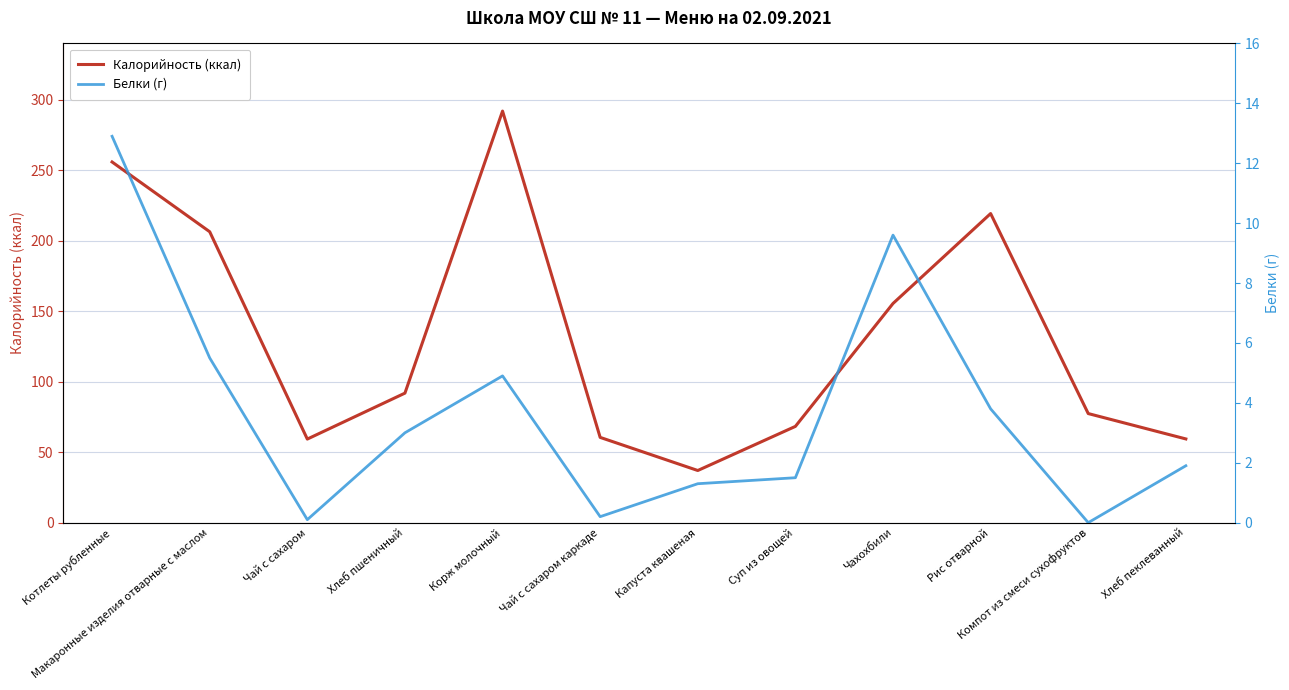

How many interior local peaks does the Белки (г) series have?

2